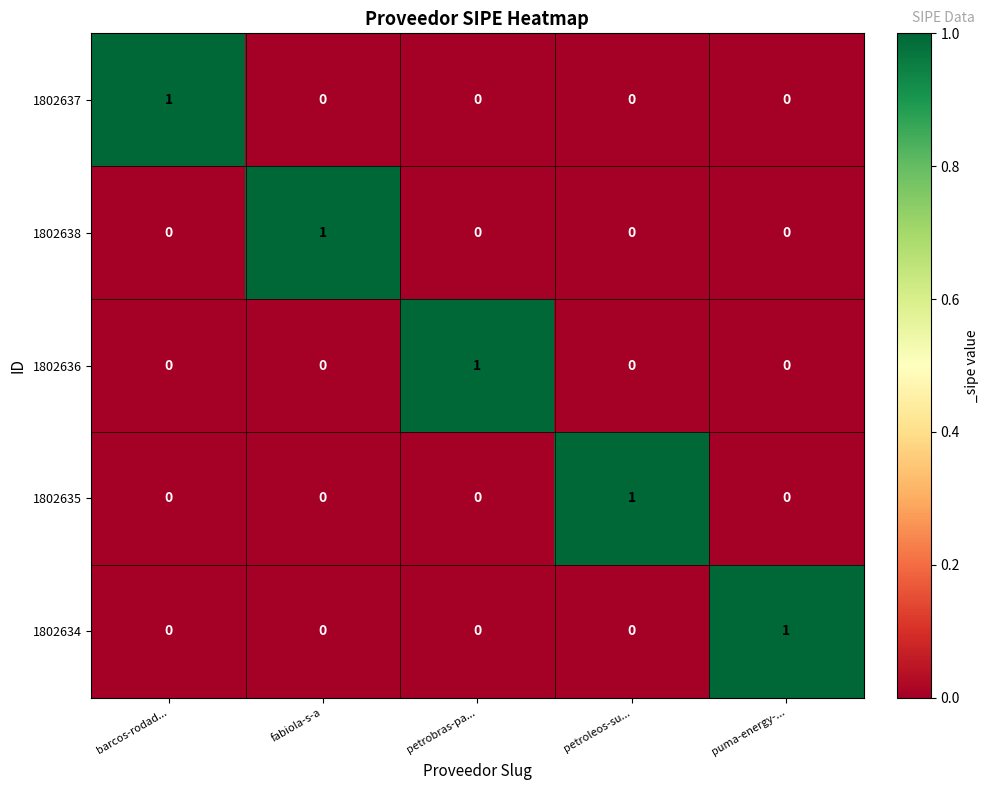

At how many categories does at least one series exceed 0?

5